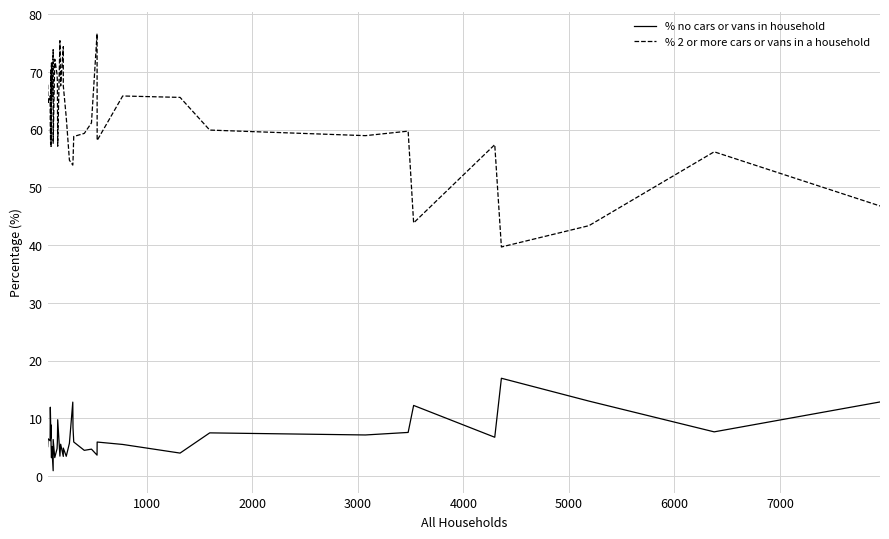

True or false: % no cars or vans in household has a value of 1.2 at 10.

False